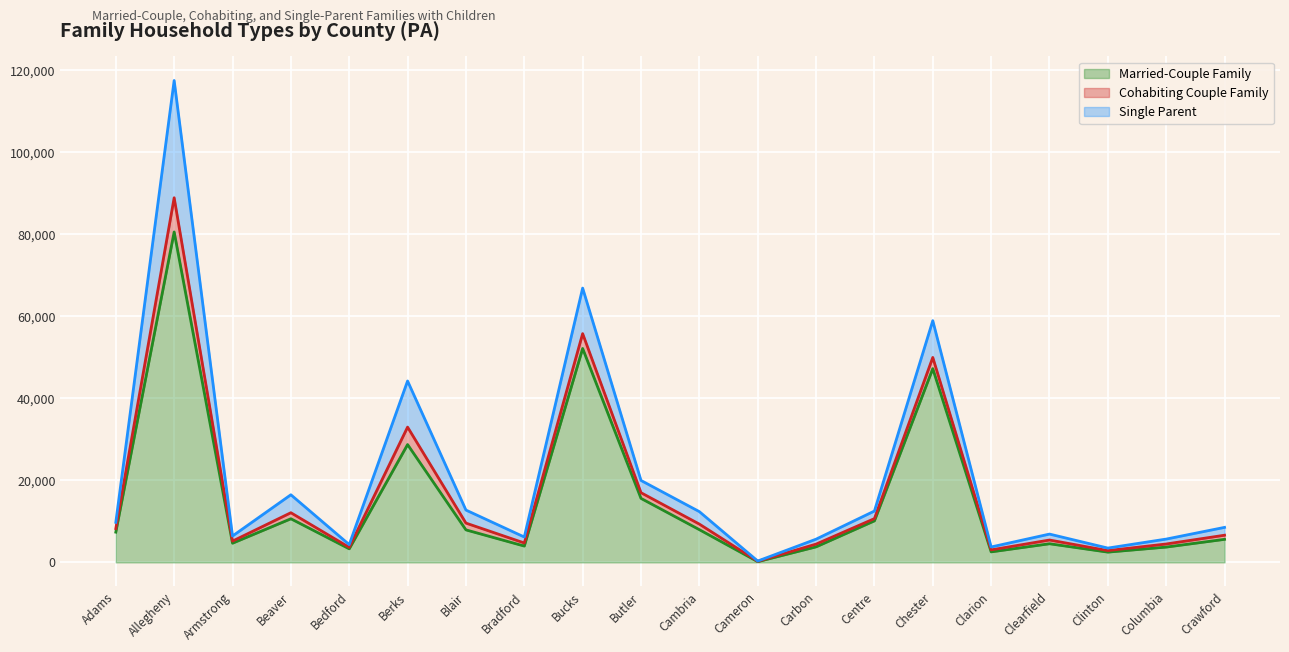

True or false: Single Parent has a value of 18249 at Bucks.

False